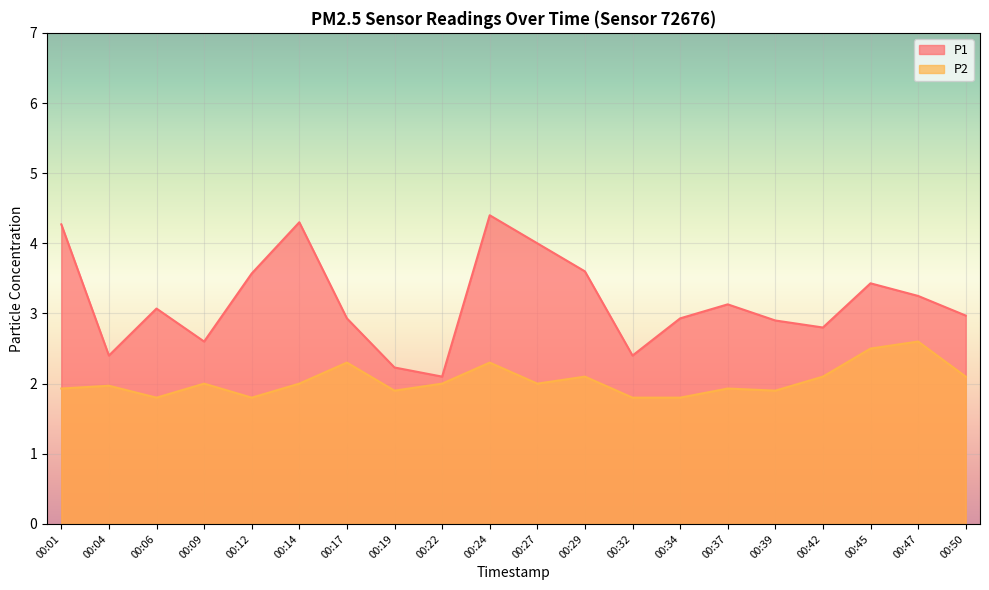

Reading left to right, list all the values displayed in this chart.

P1: 4.3	2.4	3.1	2.6	3.6	4.3	2.9	2.2	2.1	4.4	4.0	3.6	2.4	2.9	3.1	2.9	2.8	3.4	3.2	3.0
P2: 1.9	2.0	1.8	2.0	1.8	2.0	2.3	1.9	2.0	2.3	2.0	2.1	1.8	1.8	1.9	1.9	2.1	2.5	2.6	2.1